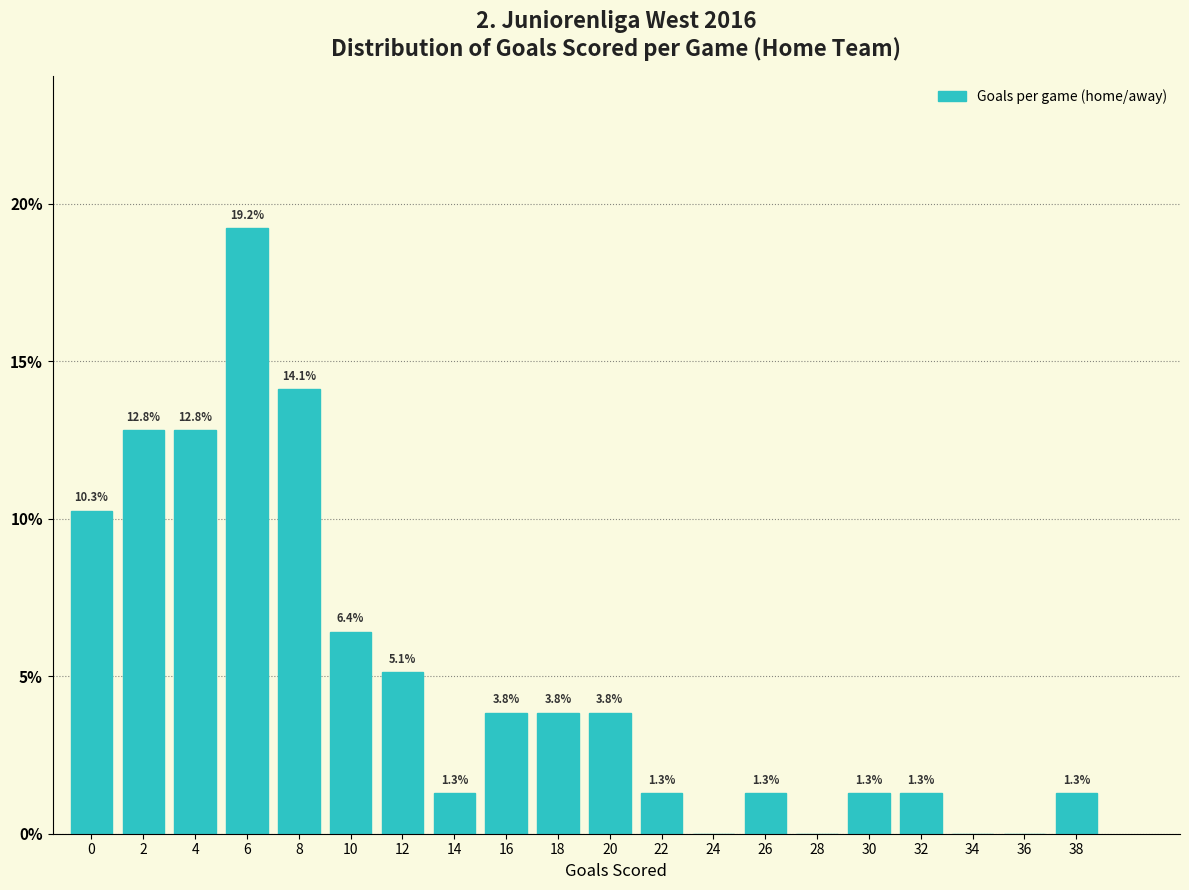

Reading left to right, what are all the values shown in this chart?

0=10.3	2=12.8	4=12.8	6=19.2	8=14.1	10=6.4	12=5.1	14=1.3	16=3.8	18=3.8	20=3.8	22=1.3	24=0.0	26=1.3	28=0.0	30=1.3	32=1.3	34=0.0	36=0.0	38=1.3